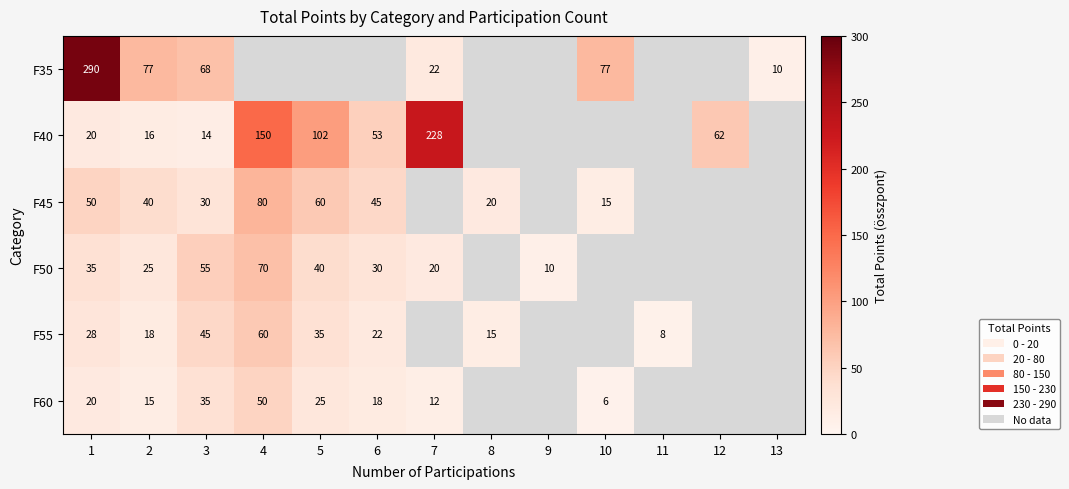

Is it true that F35 equals 19 at 2?

False